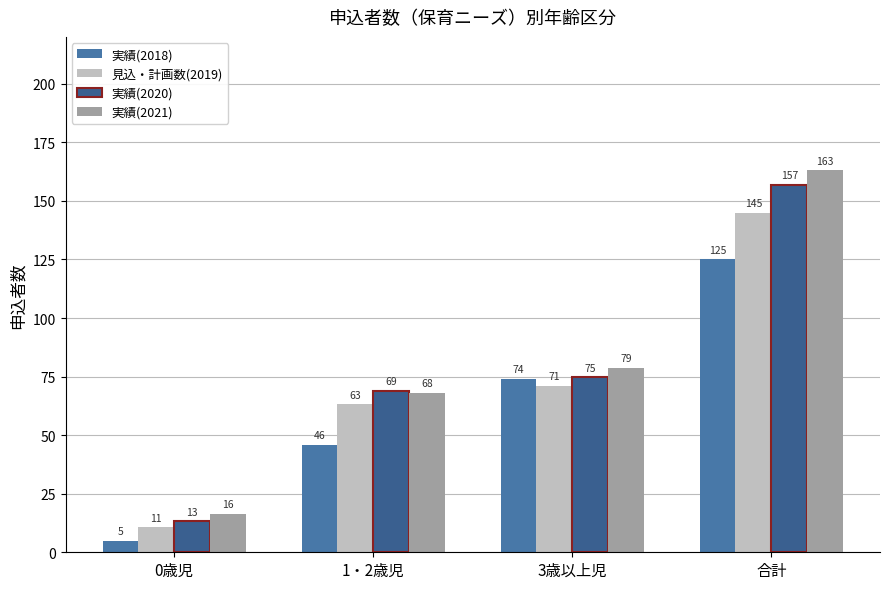

At which category is the sum across all series the highest?

合計